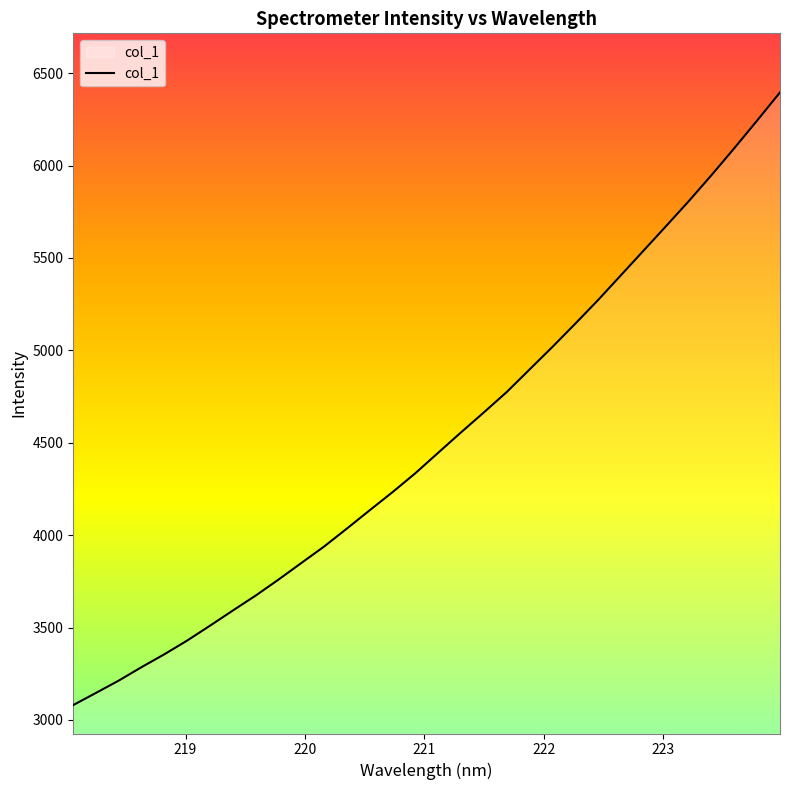

How many series are shown in this chart?

1